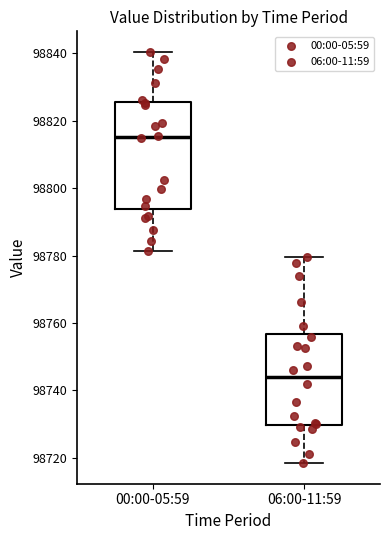

Reading left to right, transcribe this box plot: for each box, give where its median line is, the range the box spans, and where its two whiskers end, as read against the y-axis. The values are not printed on the chart, so give them approximately, as read against the axis.

00:00-05:59: median 98816, box 98794 to 98826, whiskers 98782 to 98840
06:00-11:59: median 98744, box 98730 to 98756, whiskers 98718 to 98780